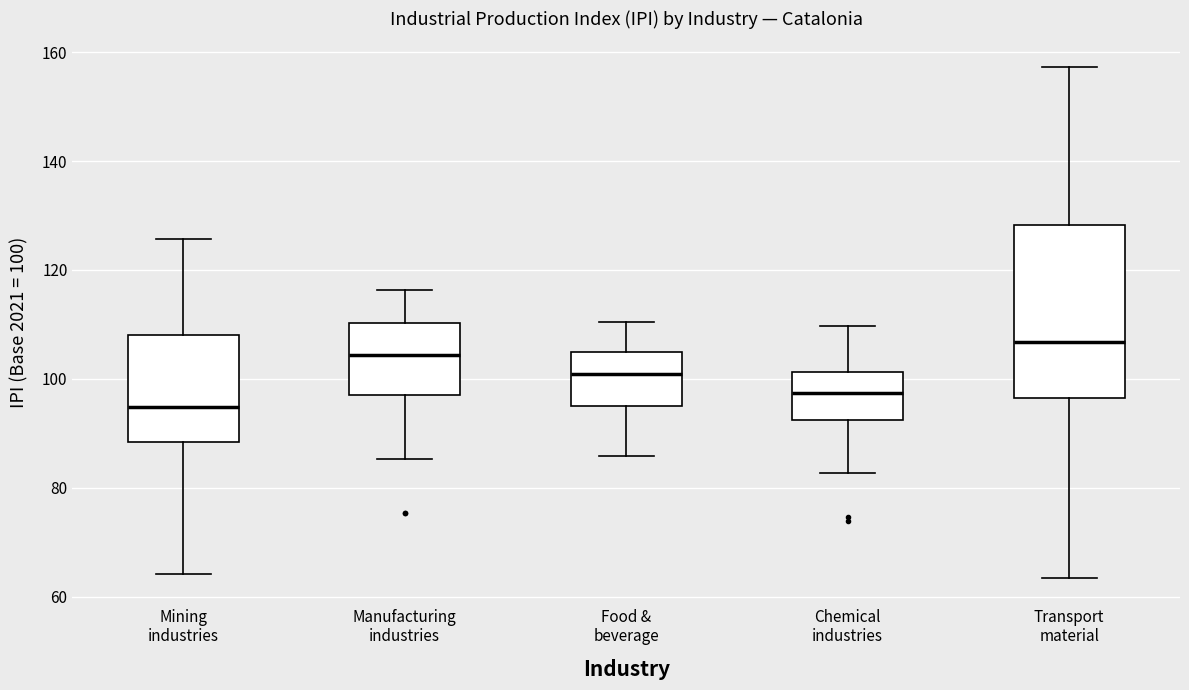

Reading left to right, read every box against the y-axis: the position of its median line, the range the box covers, and the ends of its whiskers. The values are not printed on the chart, so give them approximately, as read against the axis.

Mining industries: median 94, box 88 to 108, whiskers 64 to 126
Manufacturing industries: median 104, box 96 to 110, whiskers 86 to 116
Food & beverage: median 100, box 96 to 104, whiskers 86 to 110
Chemical industries: median 98, box 92 to 102, whiskers 82 to 110
Transport material: median 106, box 96 to 128, whiskers 64 to 158